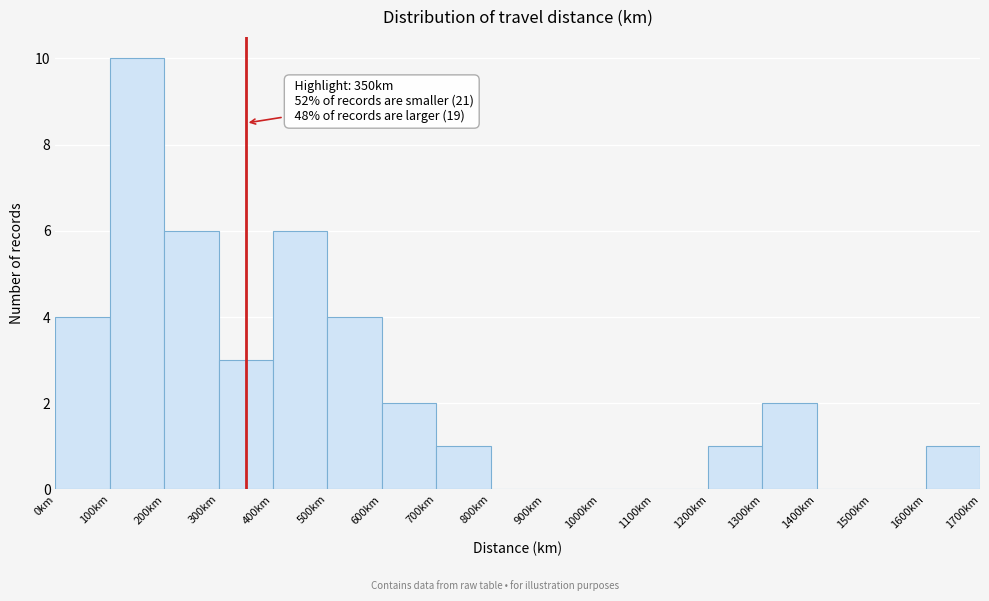

Which range on the x-axis has the tallest bar?

100 to 200